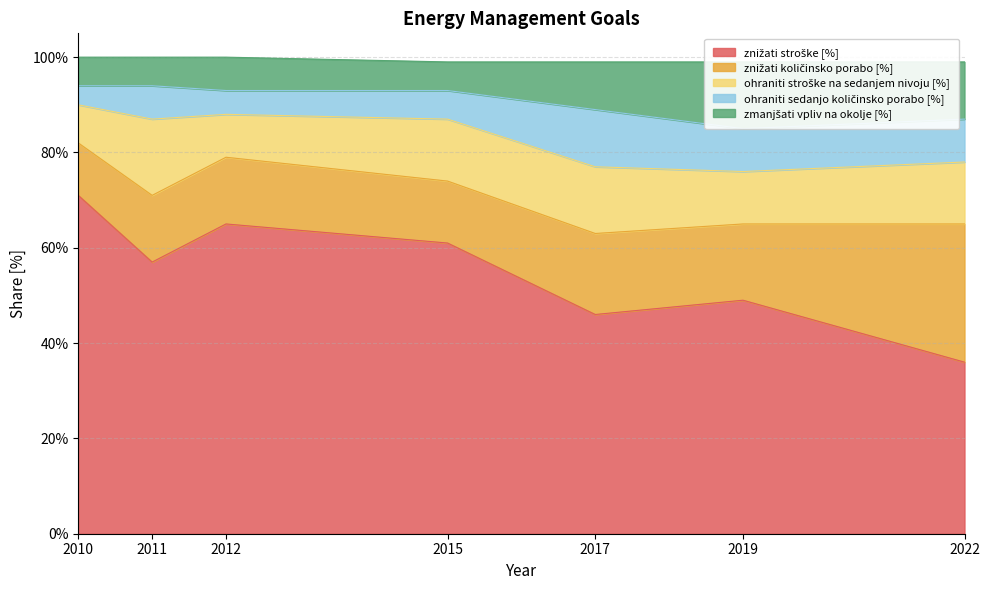

Which series has the largest range (max minus min)?

znižati stroške [%]